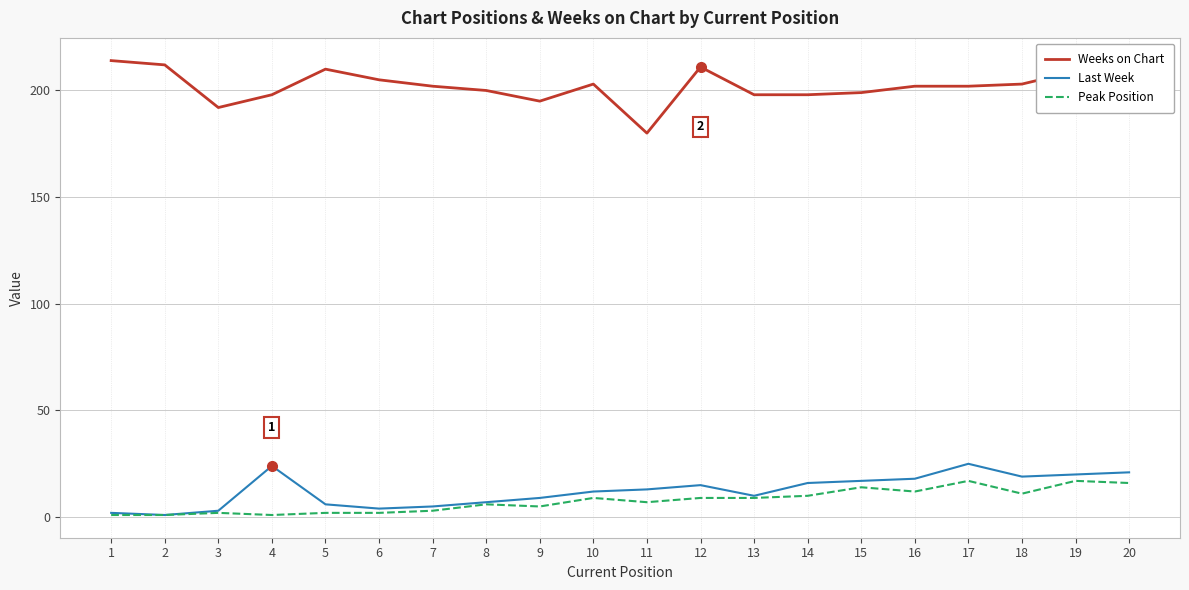

The value of Weeks on Chart at 6 is 205. True or false?

True